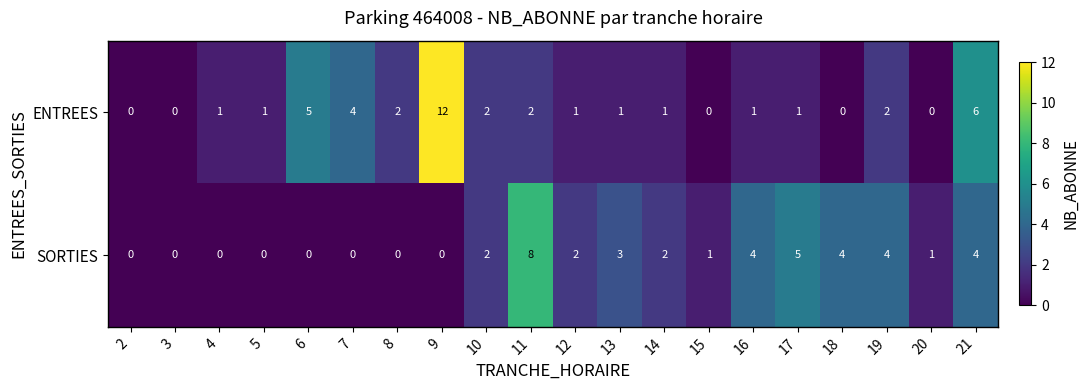

How many SORTIES values are between 0 and 4?

18